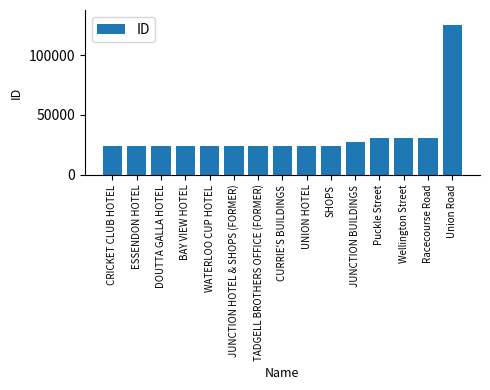

What is the greatest value displayed?

125136